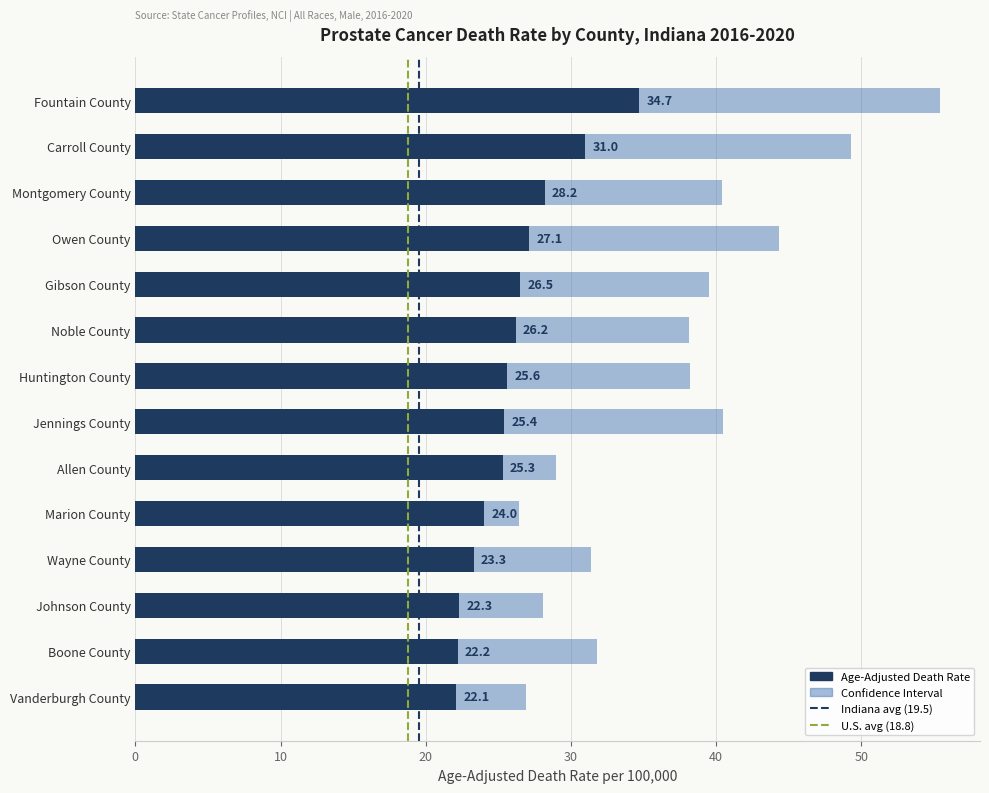

What is the label of the 14th bar from the right?

Fountain County